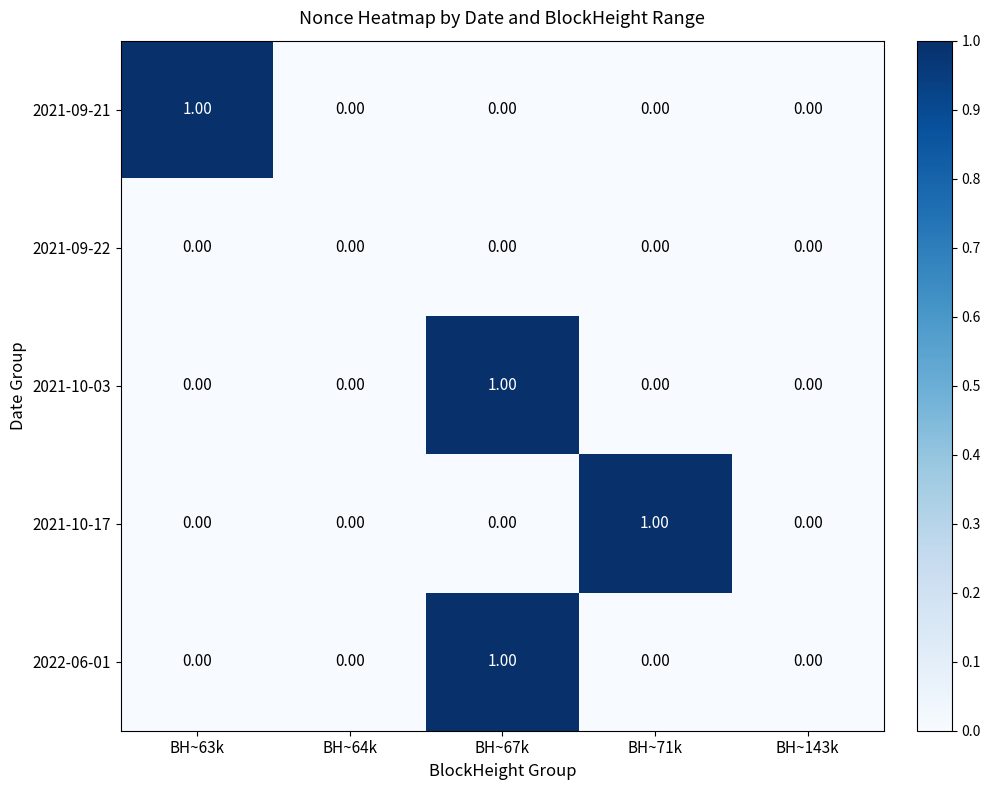

At which category is the sum across all series the highest?

BH~67k